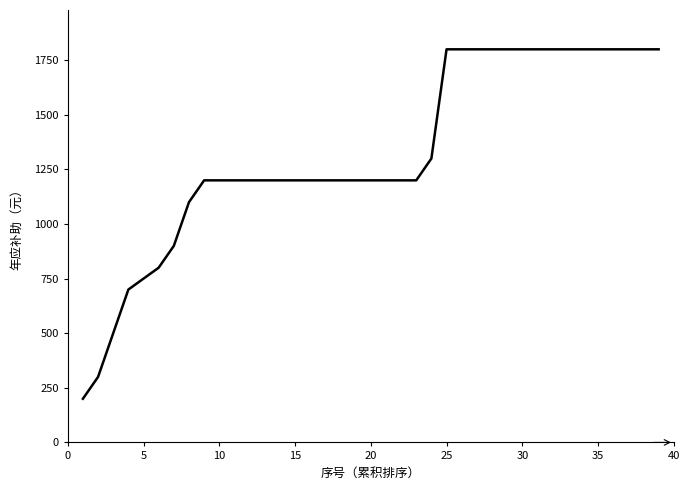

What is the difference between the maximum and minimum values?

1600